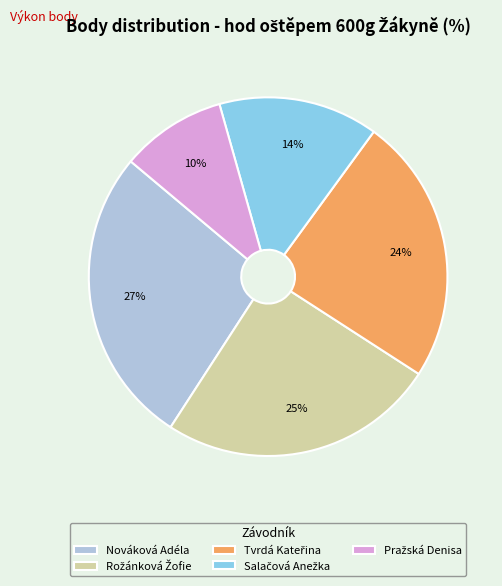

To the nearest percent, what portion does Nováková Adéla represent?

27%